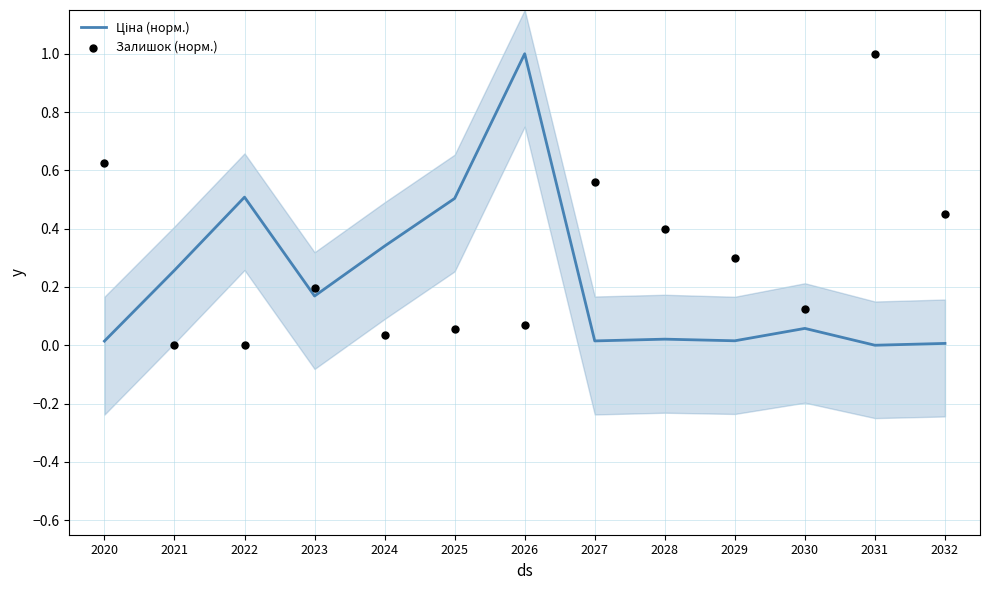

Which series has the widest spread of Y values?

Ціна (норм.)